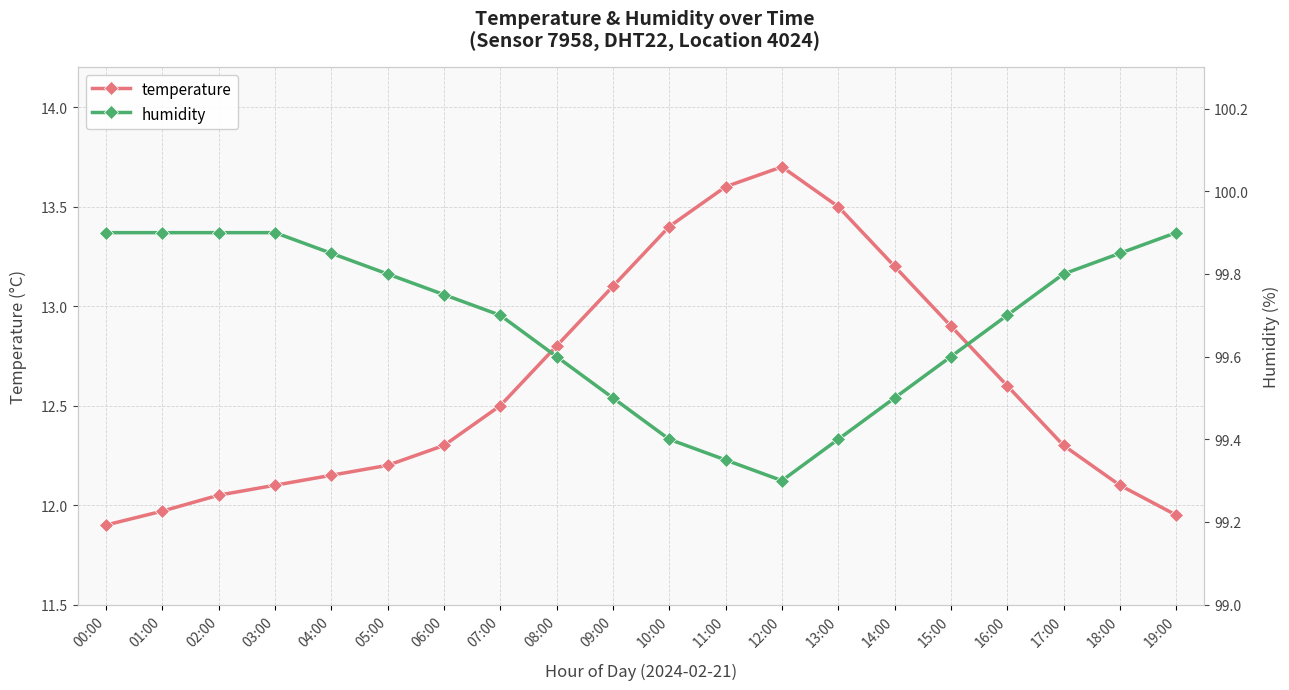

List the labels in order of temperature value, largest first.

12:00, 11:00, 13:00, 10:00, 14:00, 09:00, 15:00, 08:00, 16:00, 07:00, 06:00, 17:00, 05:00, 04:00, 03:00, 18:00, 02:00, 01:00, 19:00, 00:00